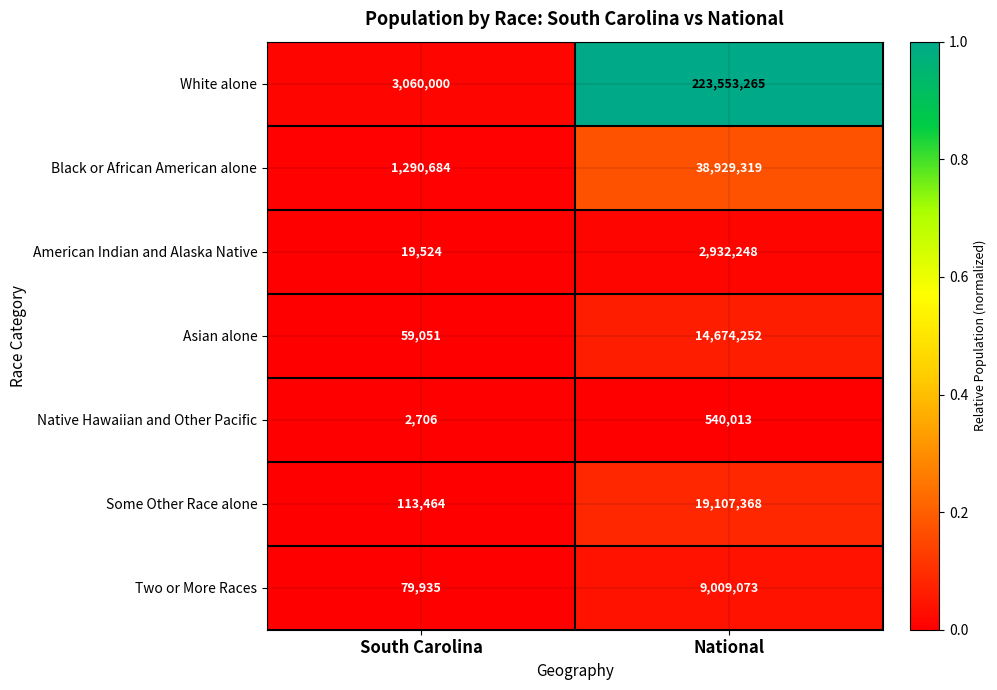

Which series changed the most between South Carolina and National?

White alone